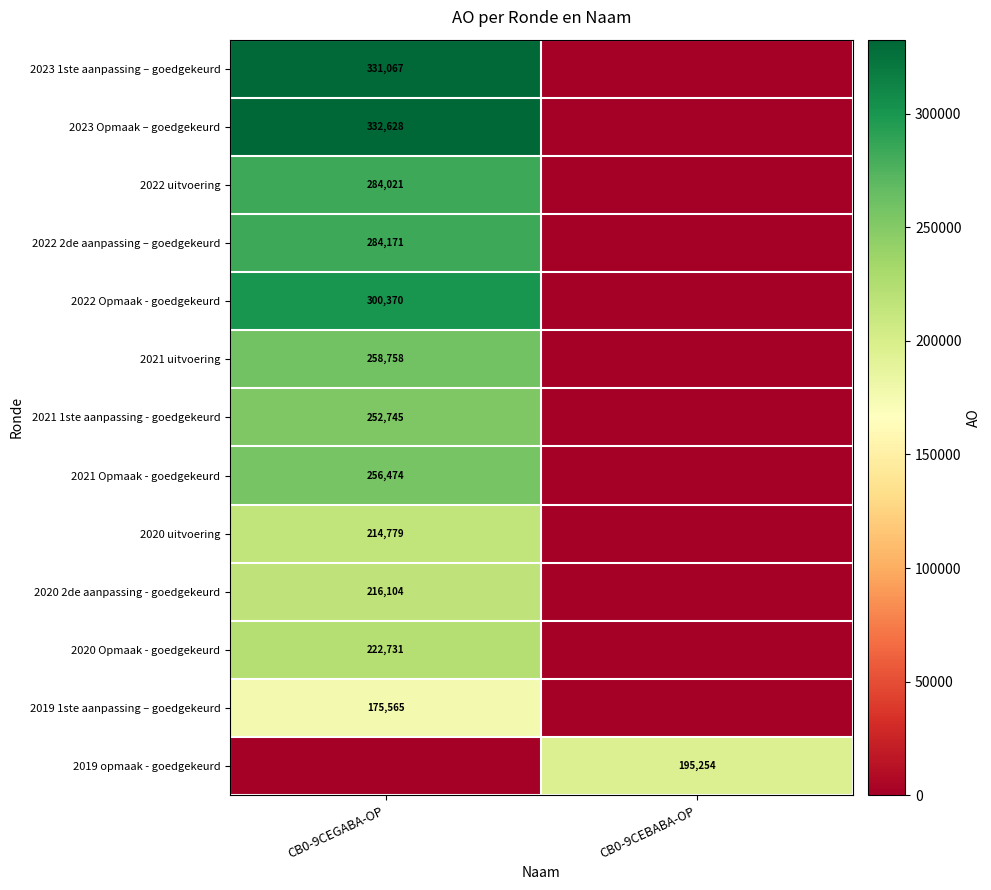

Is the value of 2020 uitvoering at CB0-9CEGABA-OP greater than the value of 2020 2de aanpassing - goedgekeurd at CB0-9CEGABA-OP?

No